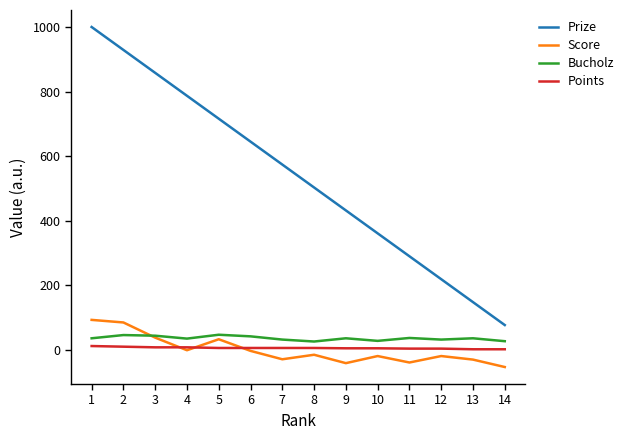

What is the spread (max minus min) of values at 12?

238